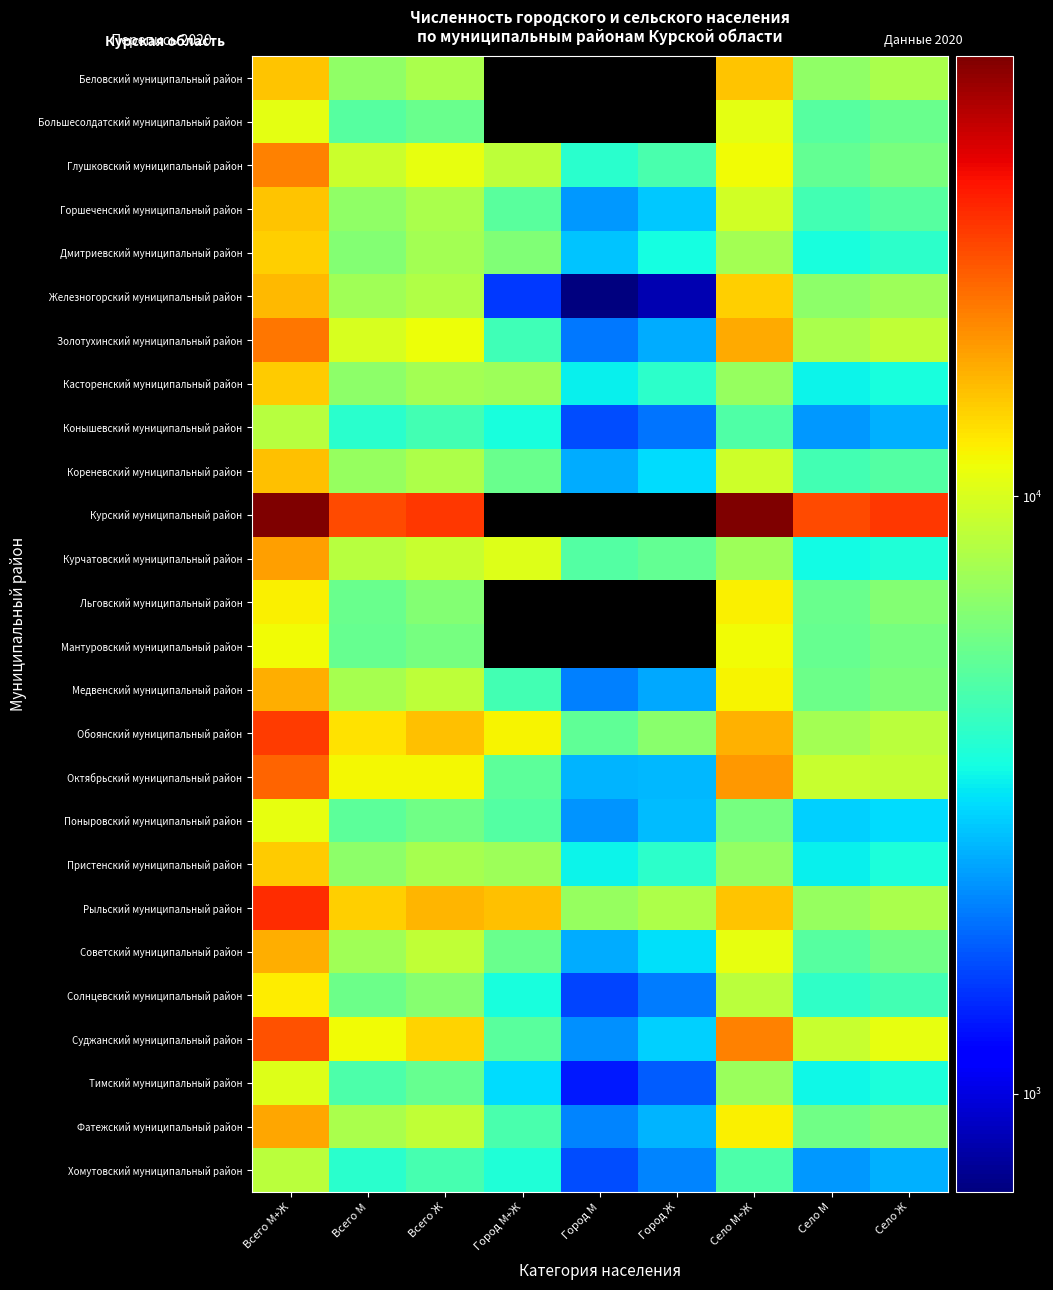

How many categories are shown in the chart?

9